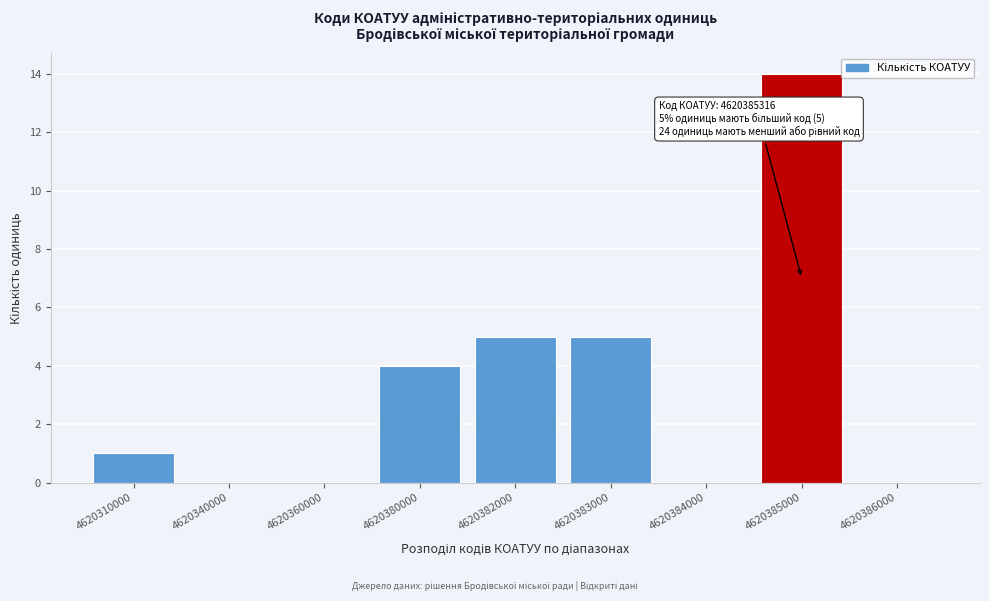

Reading right to left, what are all the values shown in this chart?

4620386000=0	4620385000=14	4620384000=0	4620383000=5	4620382000=5	4620380000=4	4620360000=0	4620340000=0	4620310000=1